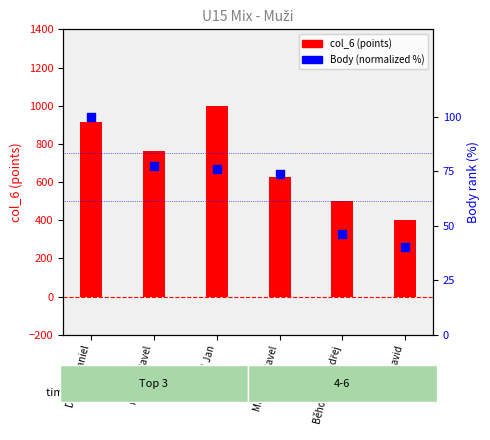

At how many categories does at least one series exceed 606?

4